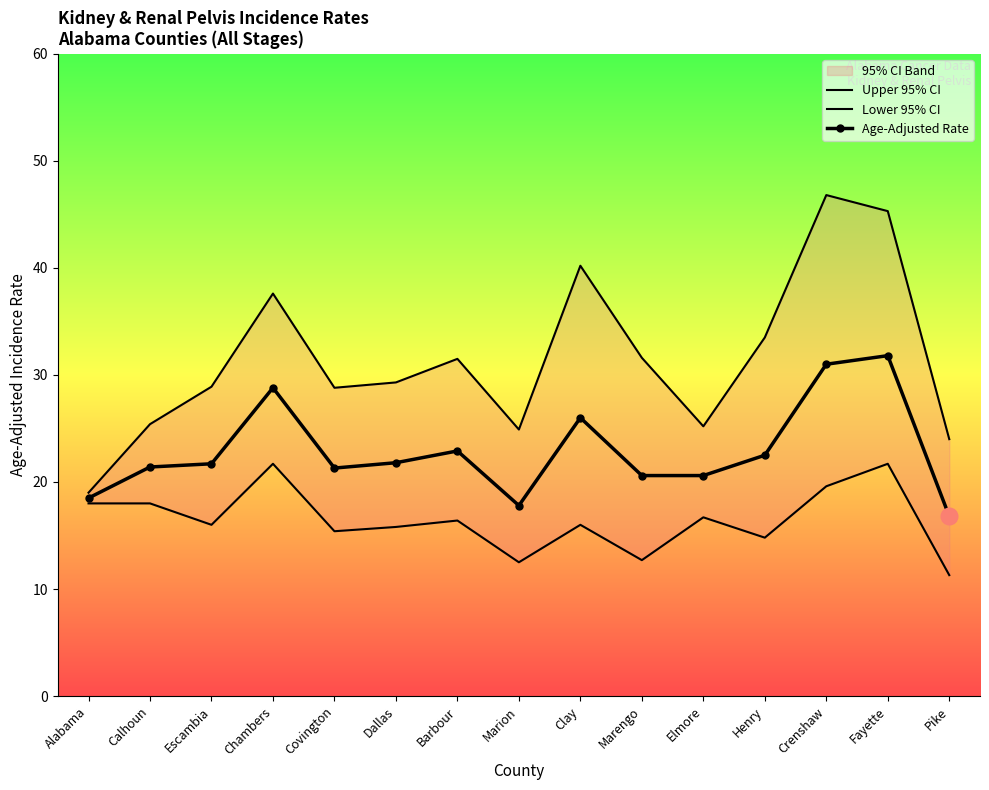

At which category does Lower 95% CI reach its first local valley?

Escambia